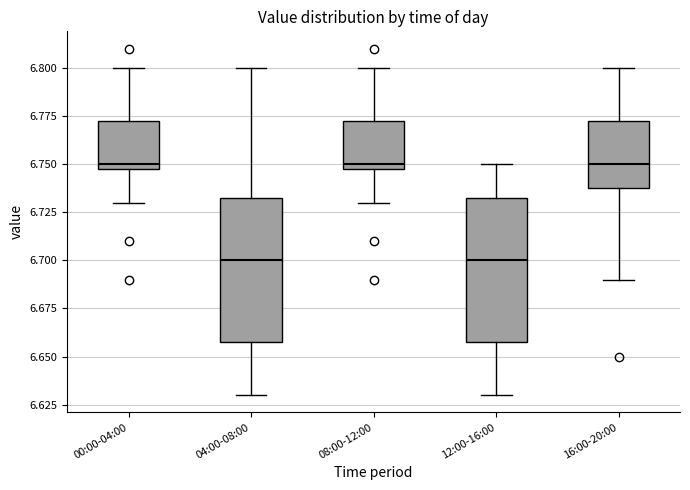

Where does the lower whisker of the box for 16:00-20:00 end on the y-axis? The values are not printed on the chart, so give them approximately, as read against the axis.

6.690